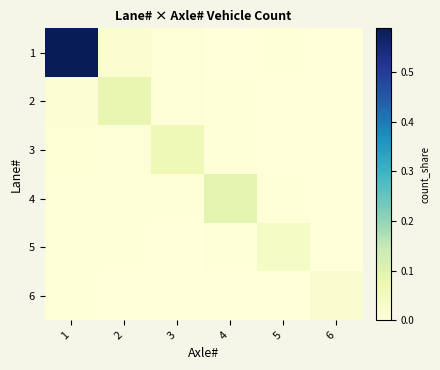

Reading left to right, list all the values displayed in this chart.

1: 1=0.6	2=0.0	3=0.0	4=0.0	5=0.0	6=0.0
2: 1=0.0	2=0.1	3=0.0	4=0.0	5=0.0	6=0.0
3: 1=0.0	2=0.0	3=0.1	4=0.0	5=0.0	6=0.0
4: 1=0.0	2=0.0	3=0.0	4=0.1	5=0.0	6=0.0
5: 1=0.0	2=0.0	3=0.0	4=0.0	5=0.0	6=0.0
6: 1=0.0	2=0.0	3=0.0	4=0.0	5=0.0	6=0.0